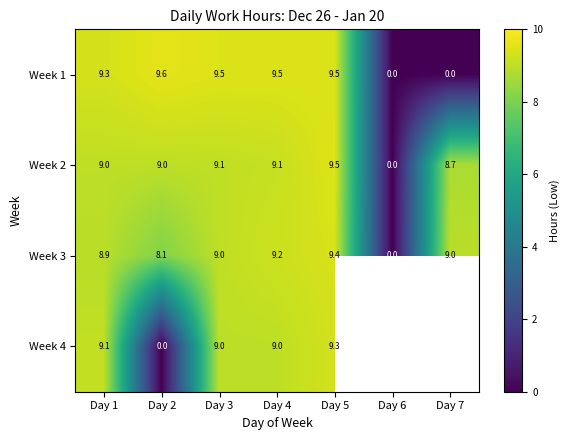

Between Day 4 and Day 5, which series saw the biggest shift?

Week 2